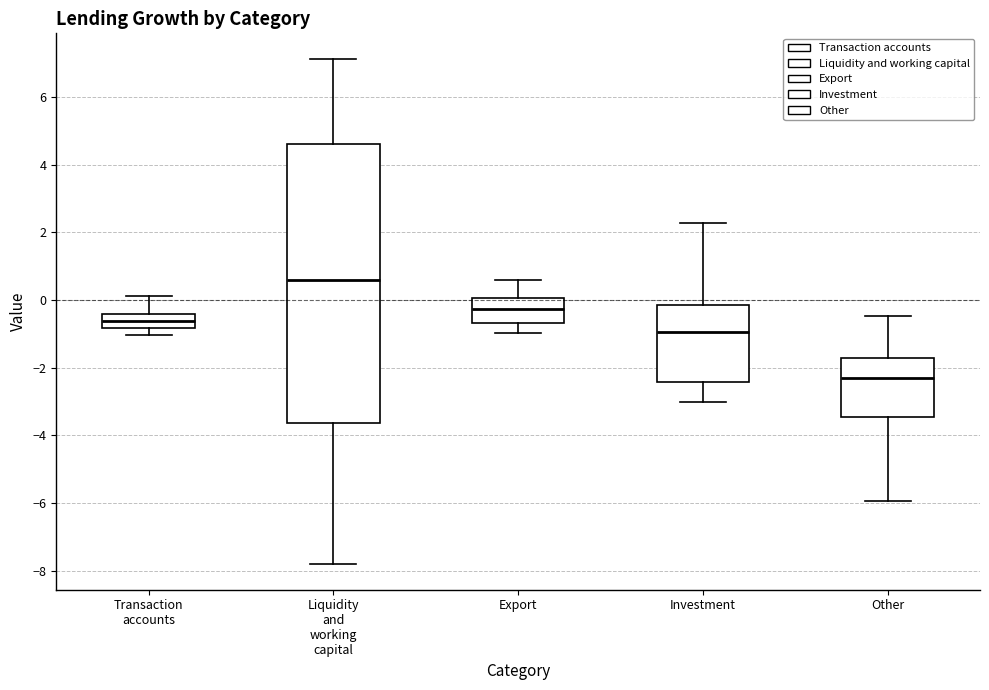

Which box is the tallest, from its lower edge to its upper edge?

Liquidity and working capital